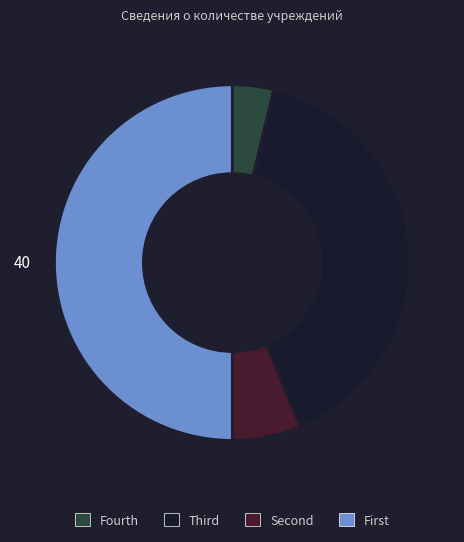

Count the number of slices in the pie.

4